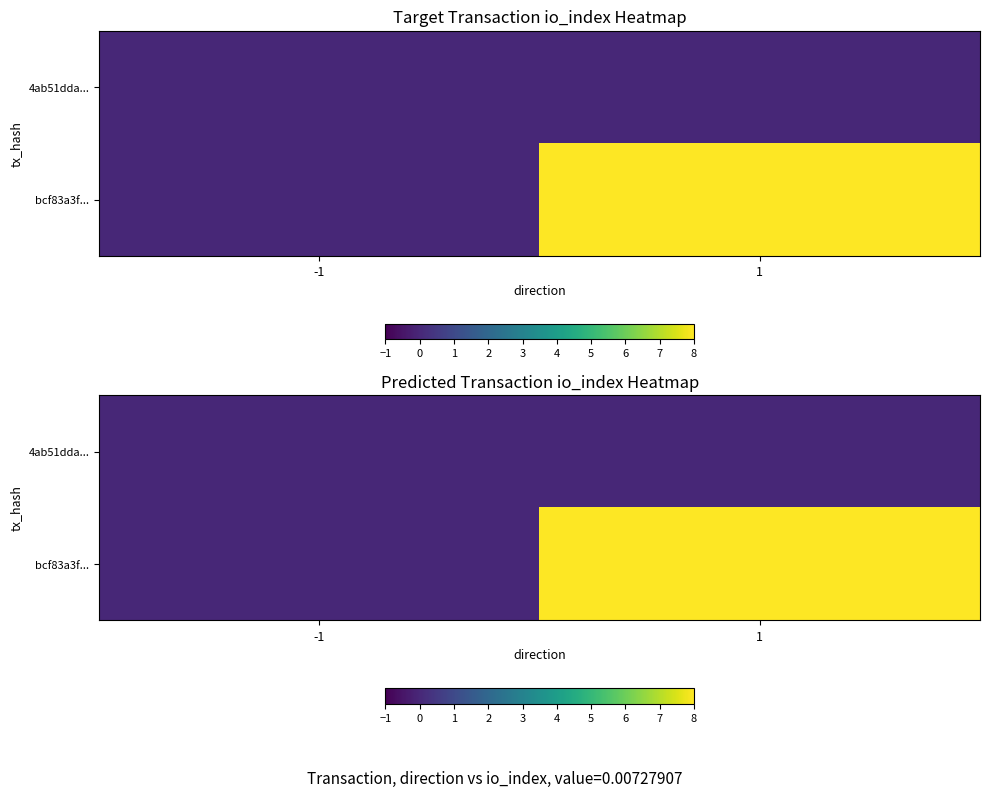

What is the difference between the highest and lowest values at 1?

8